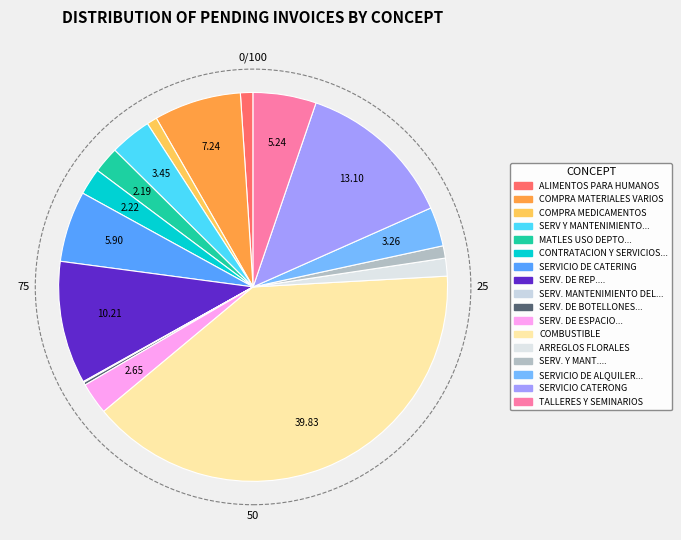

How many segments does this pie chart have?

17